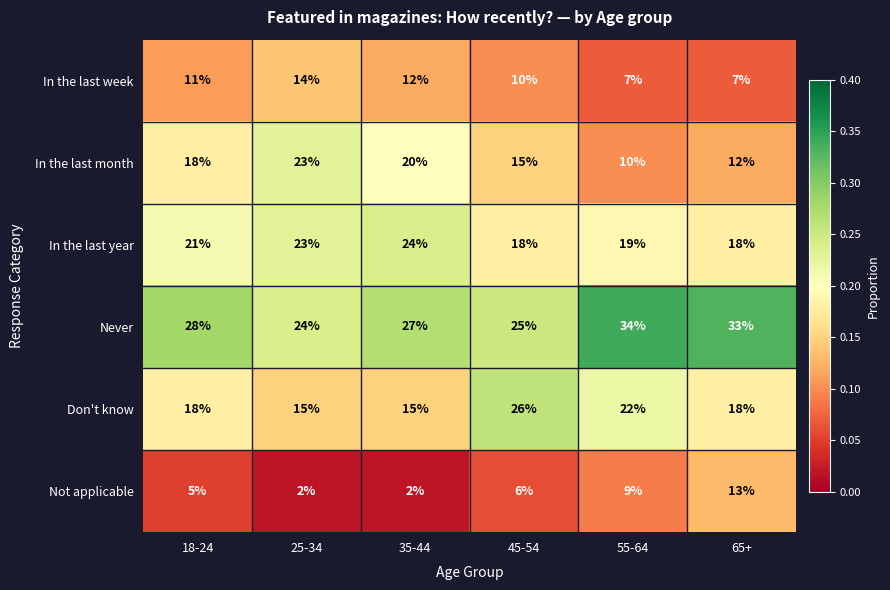

The Not applicable series shows 1 at 35-44. True or false?

False